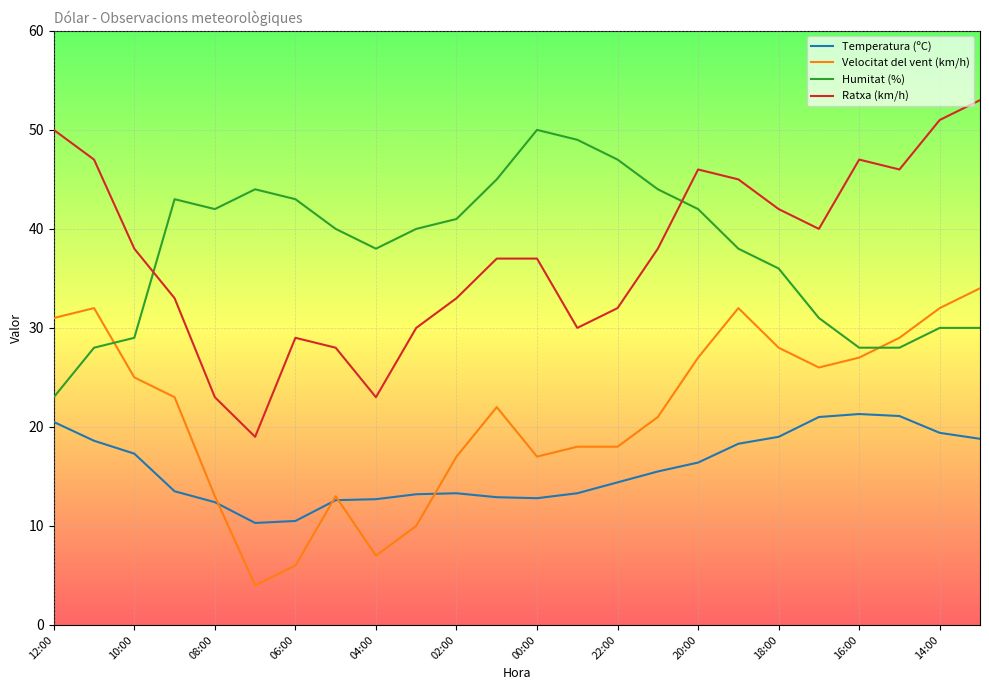

Which series has the largest range (max minus min)?

Ratxa (km/h)